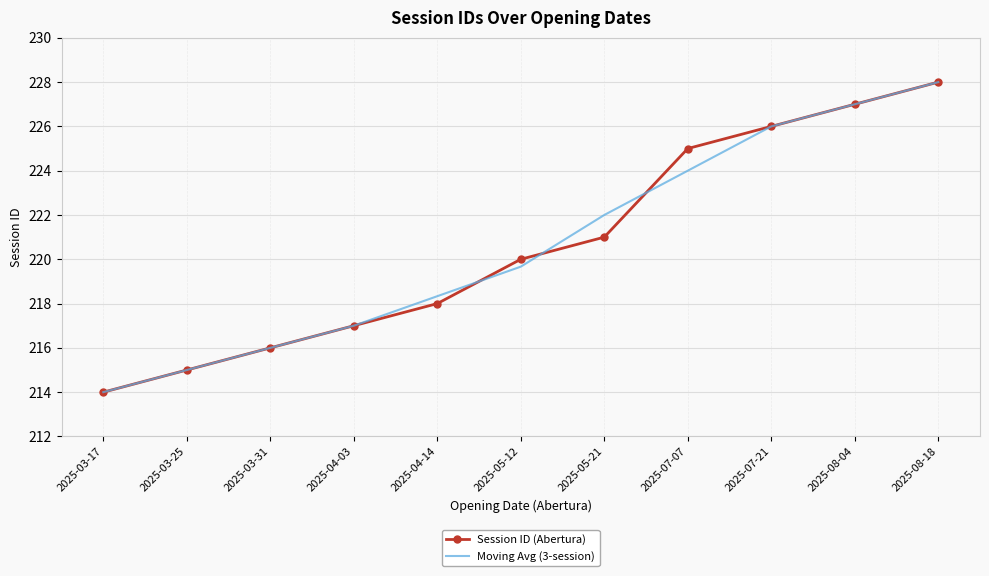

What position from the right is 2025-03-31?

9